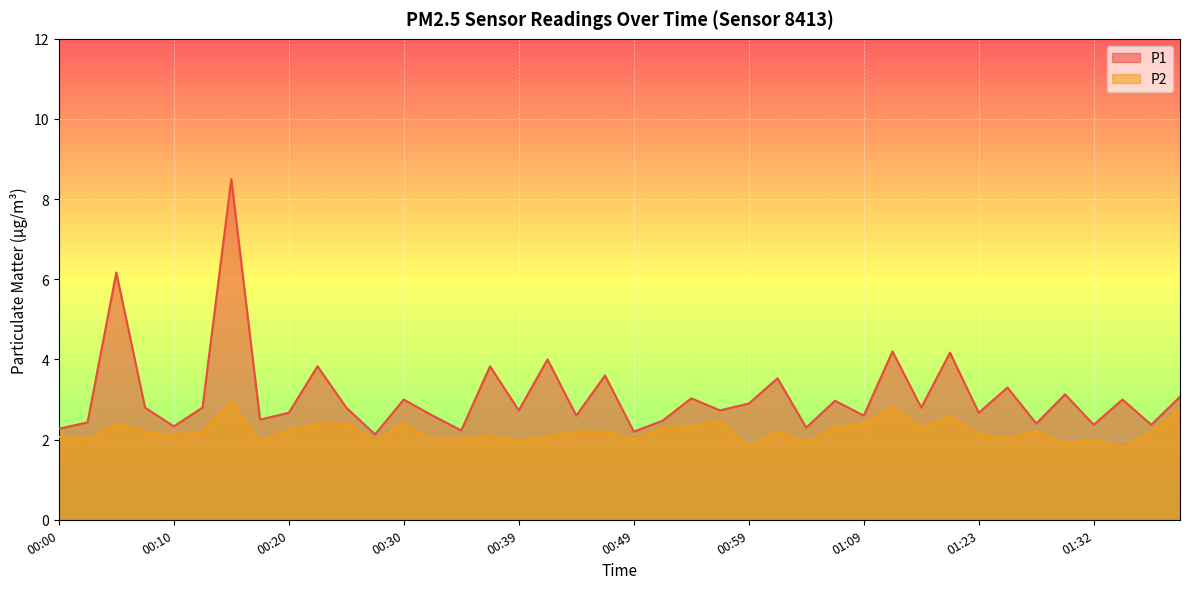

What is the difference between the second highest and minimum values in the P2 series?

1.0